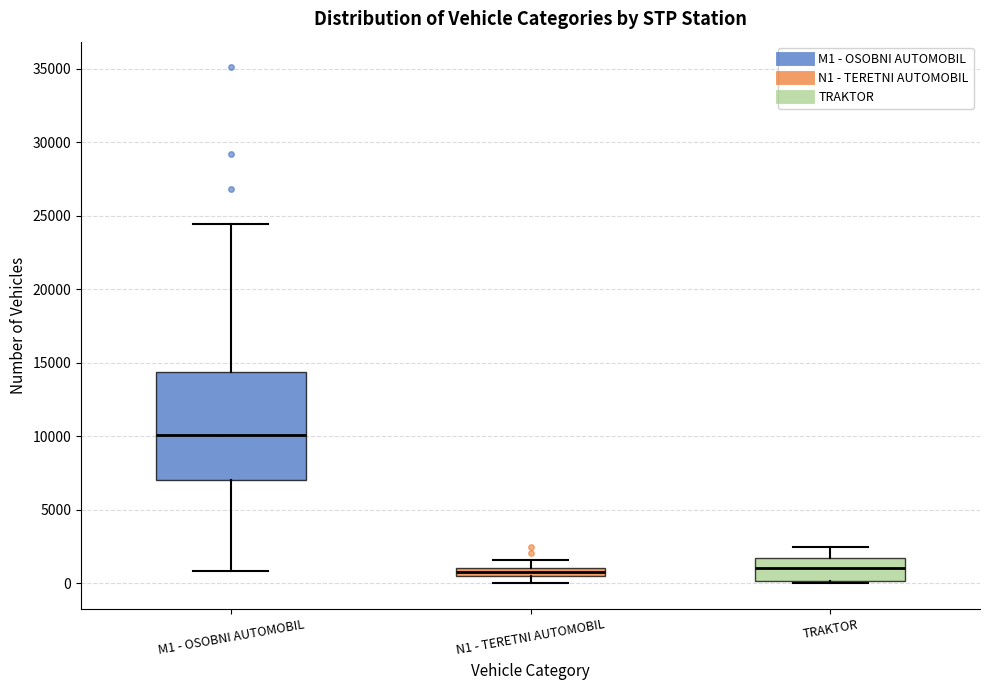

Which box's median line is the highest?

M1 - OSOBNI AUTOMOBIL